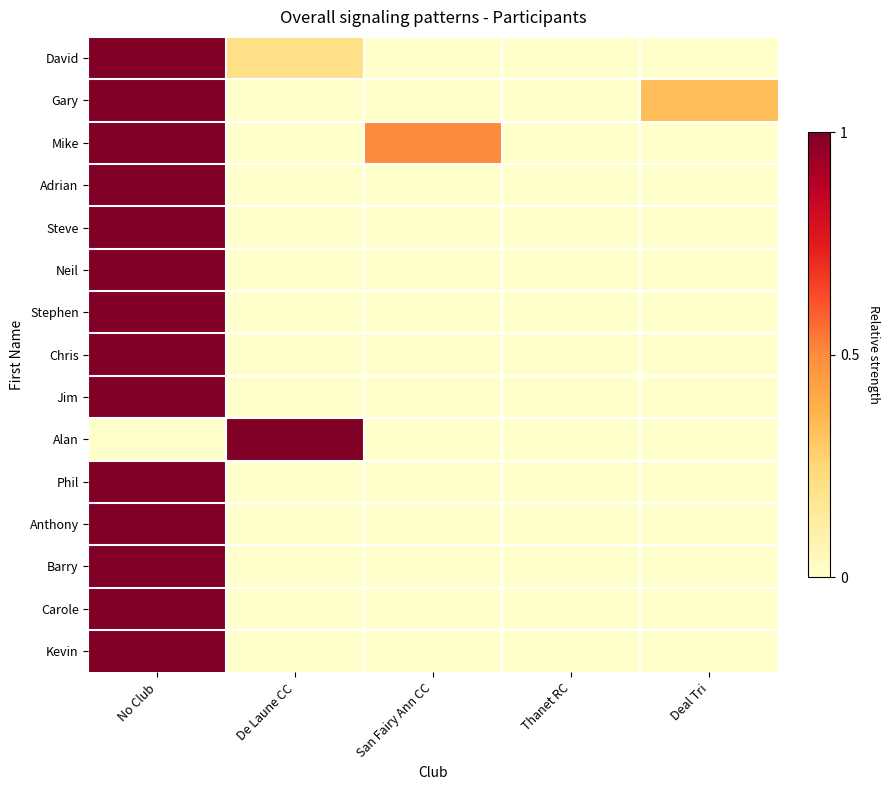

What is the spread (max minus min) of values at Deal Tri?

0.3